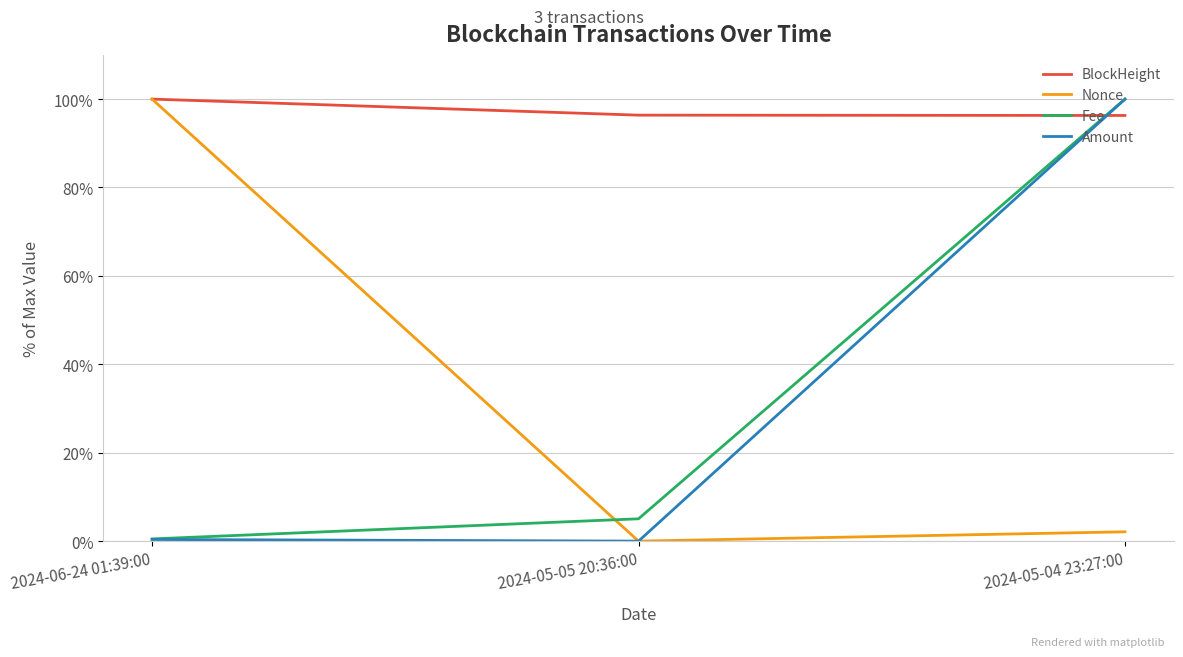

Count the number of categories in the chart.

3